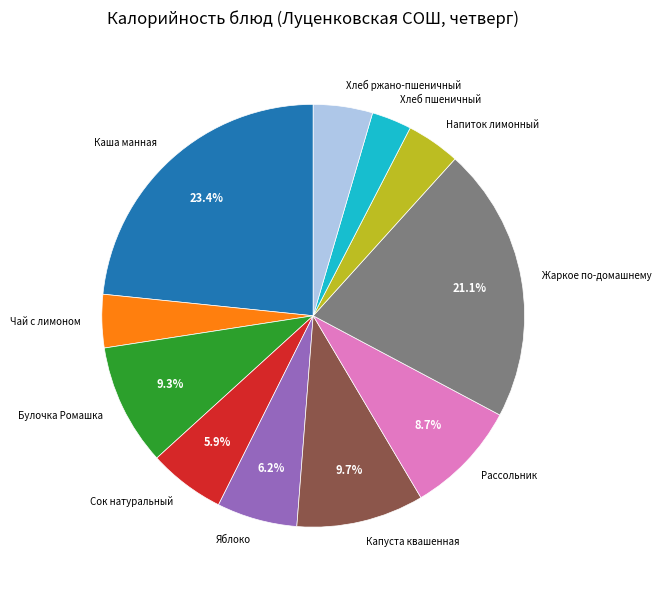

What is the largest slice in the pie chart?

Каша манная